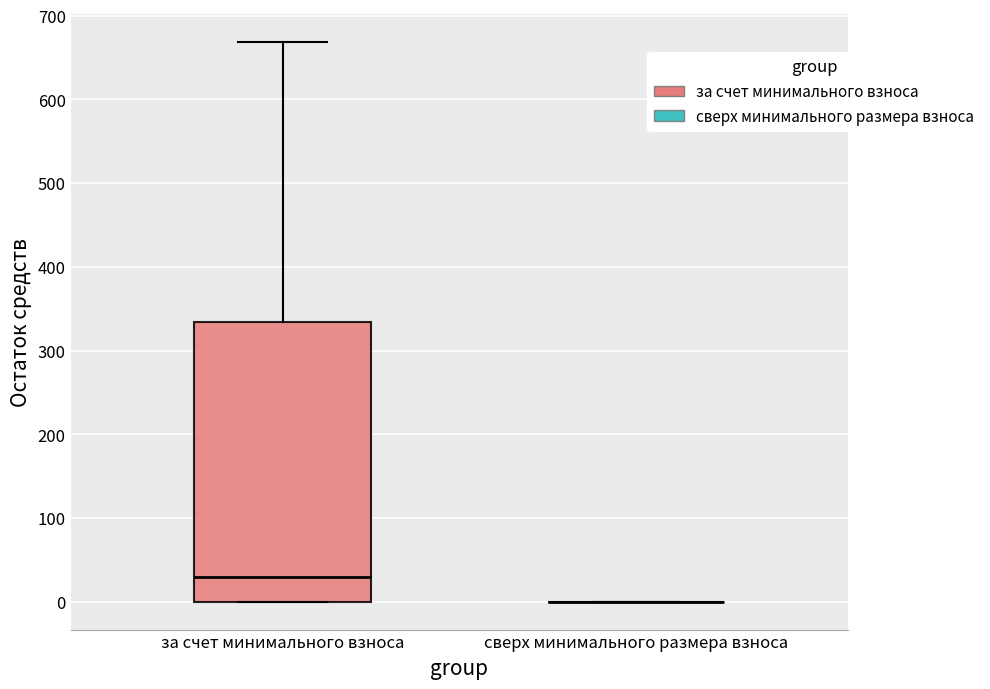

Reading left to right, read every box against the y-axis: the position of its median line, the range the box covers, and the ends of its whiskers. The values are not printed on the chart, so give them approximately, as read against the axis.

за счет минимального взноса: median 30, box 0 to 330, whiskers 0 to 670
сверх минимального размера взноса: box collapsed to a line at 0, whiskers 0 to 0